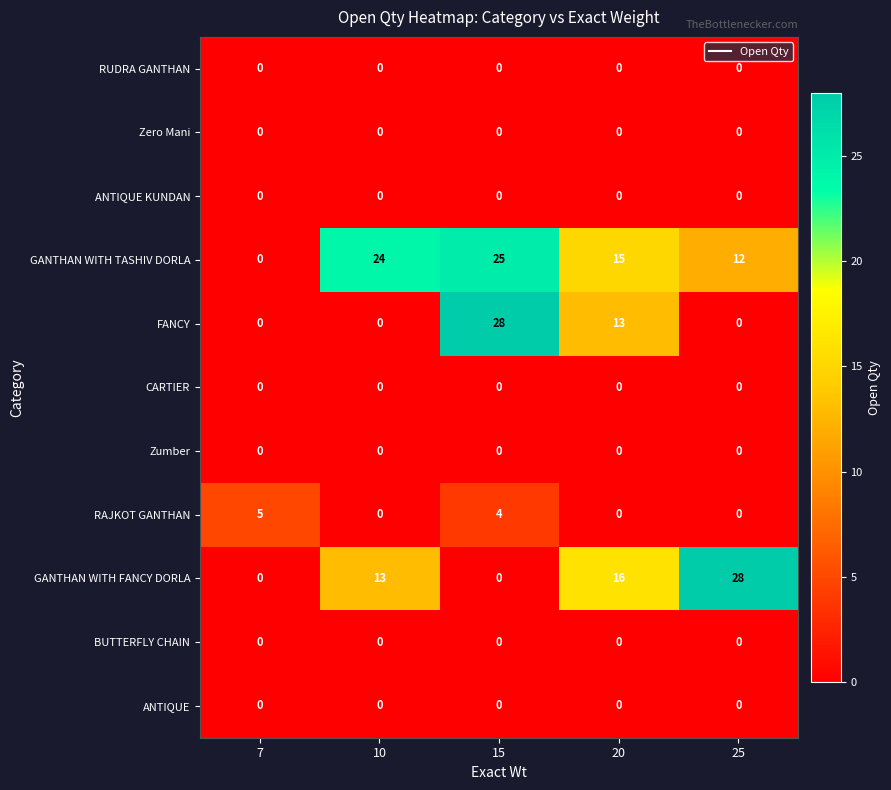

What value does the GANTHAN WITH FANCY DORLA series have at 25, to the nearest 5?

30